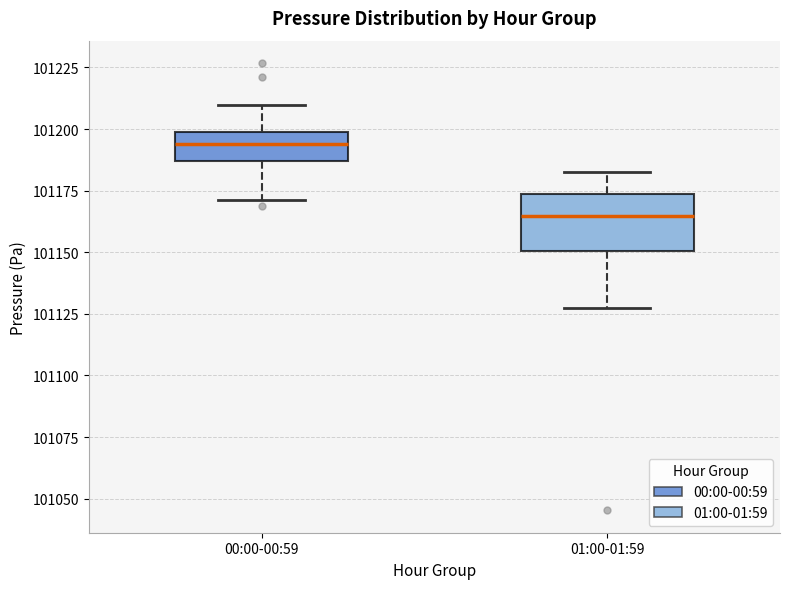

Which box's median line is the highest?

00:00-00:59